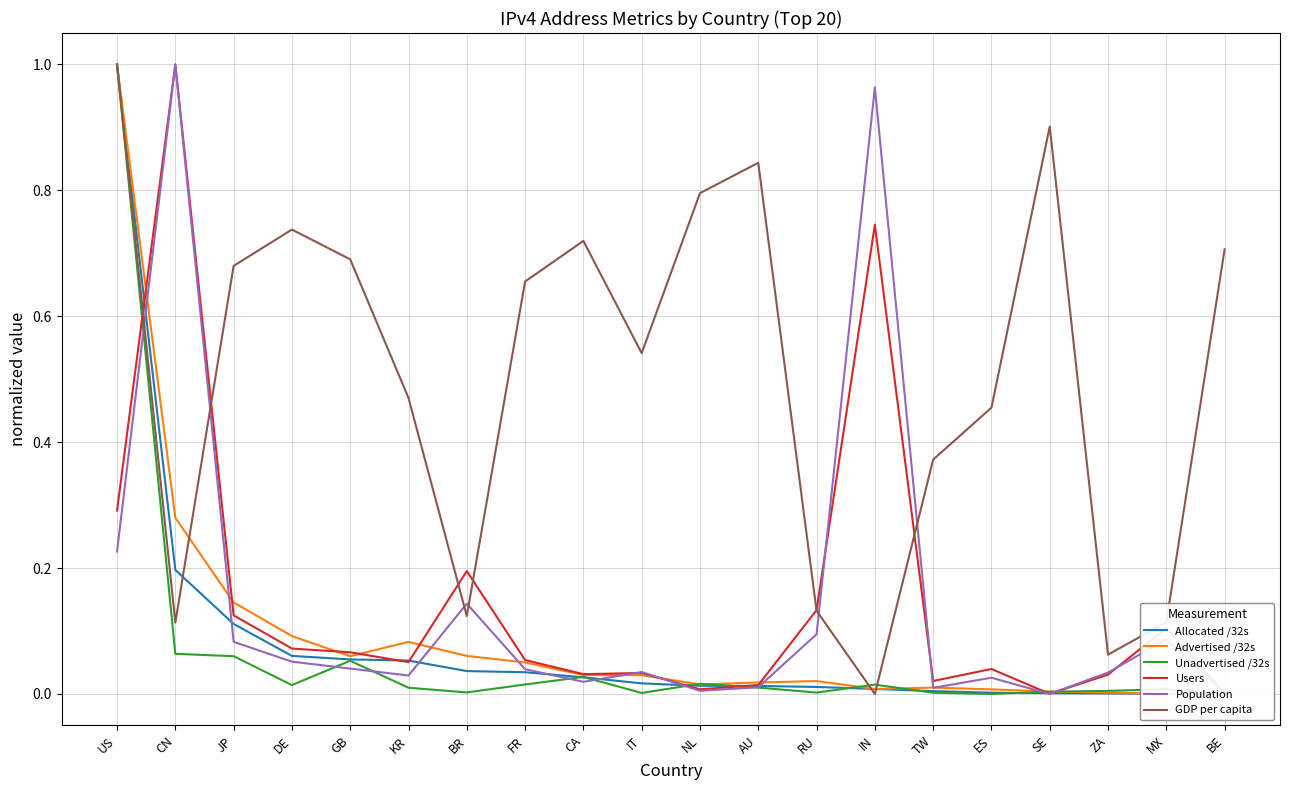

True or false: Population has a value of 0.0 at BR.

False